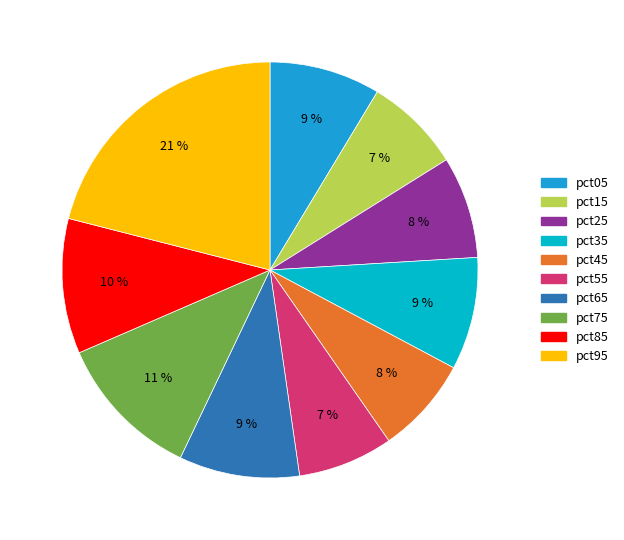

Count the number of slices in the pie.

10